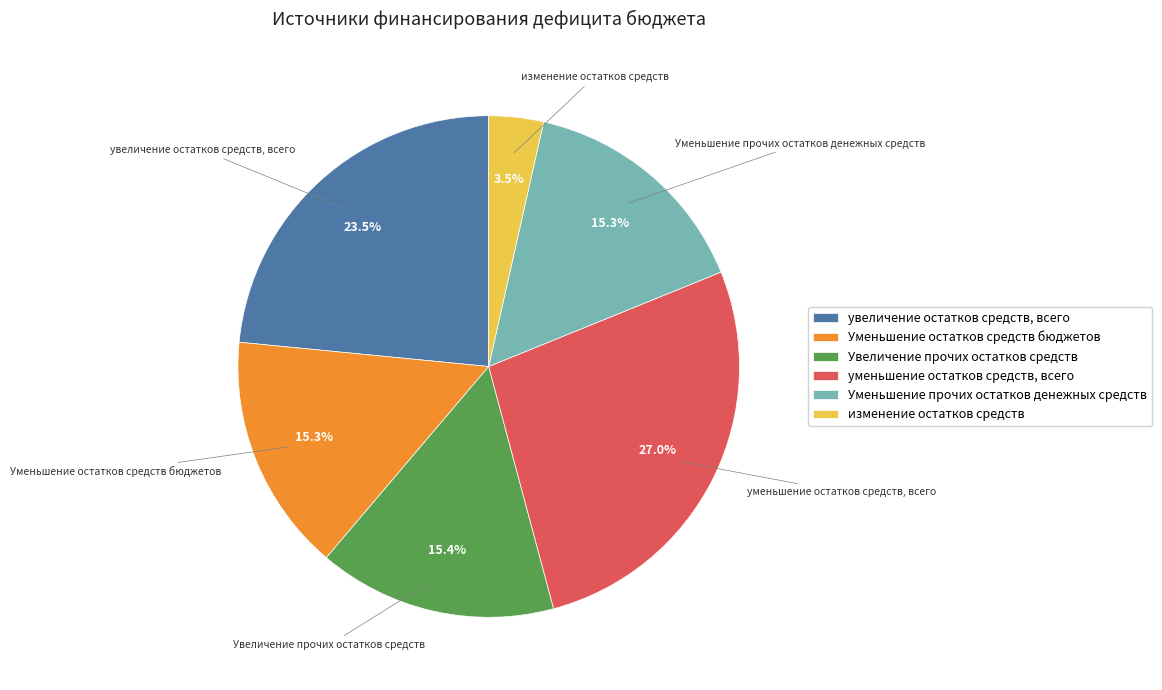

What is the total percentage of Уменьшение прочих остатков денежных средств and увеличение остатков средств, всего?

38.8%